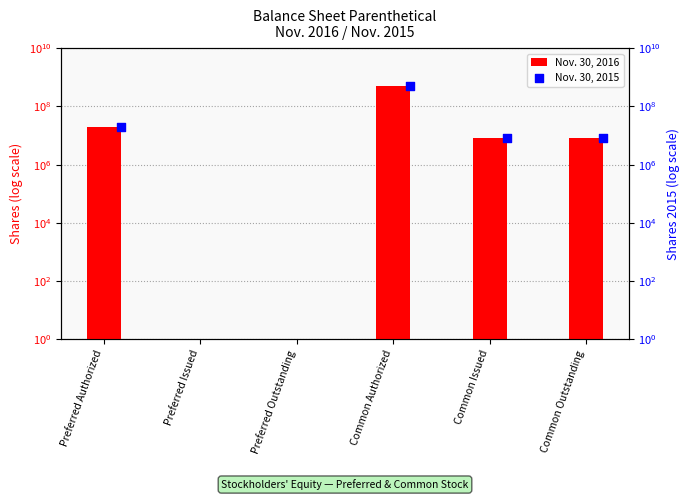

Is the value of Nov. 30, 2015 at Common Outstanding greater than the value of Nov. 30, 2016 at Common Authorized?

No